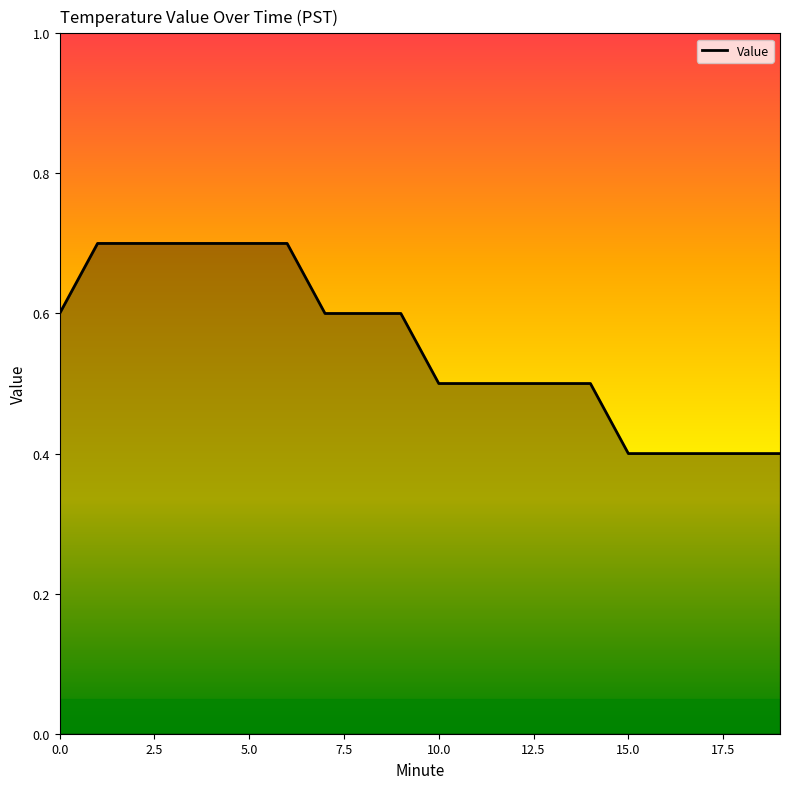

What is the smallest value displayed?

0.4